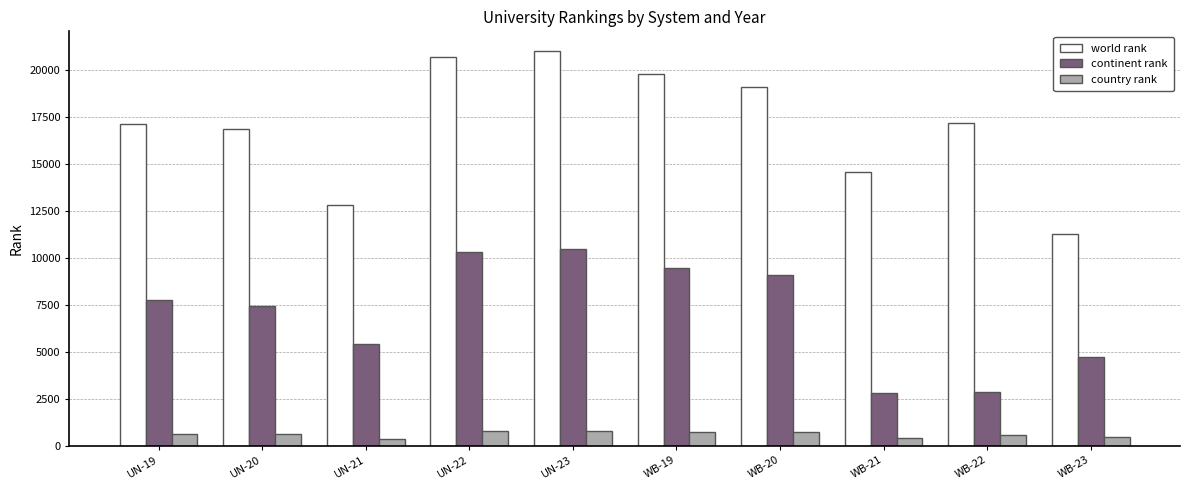

What position from the right is WB-23?

1